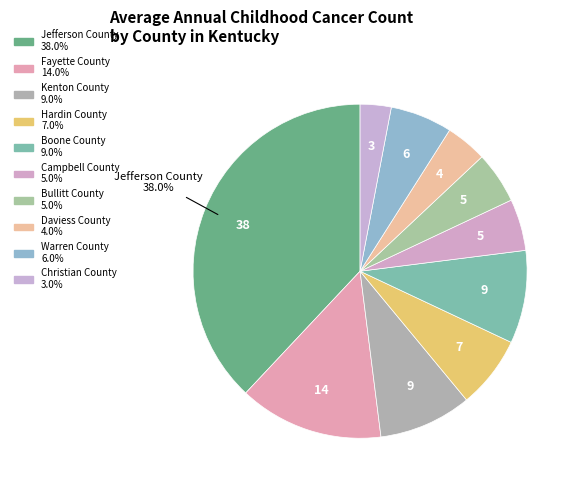

How many segments does this pie chart have?

10